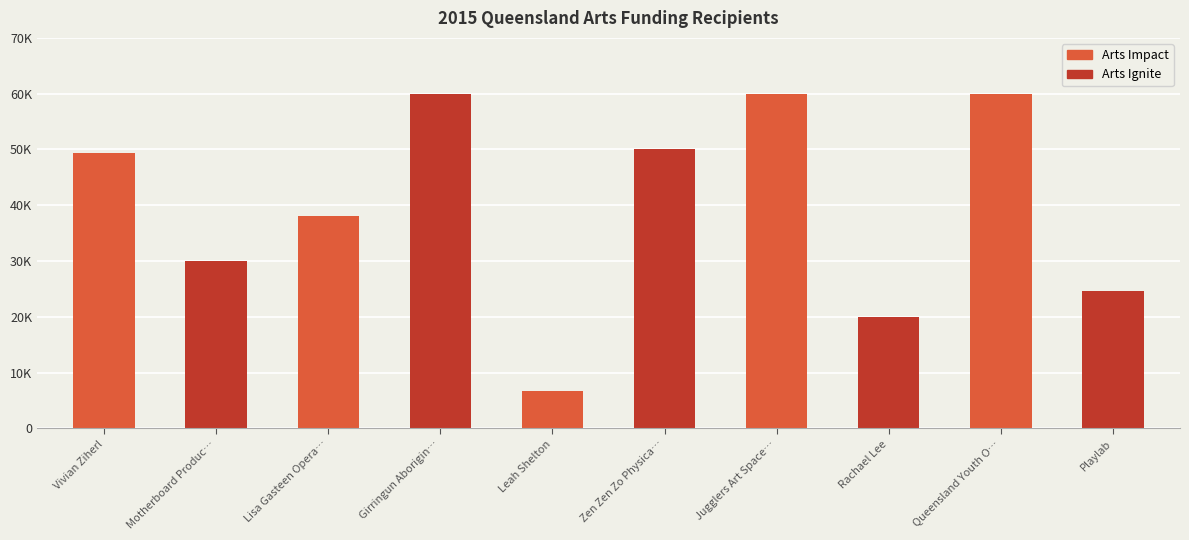

Does the chart contain any negative values?

No